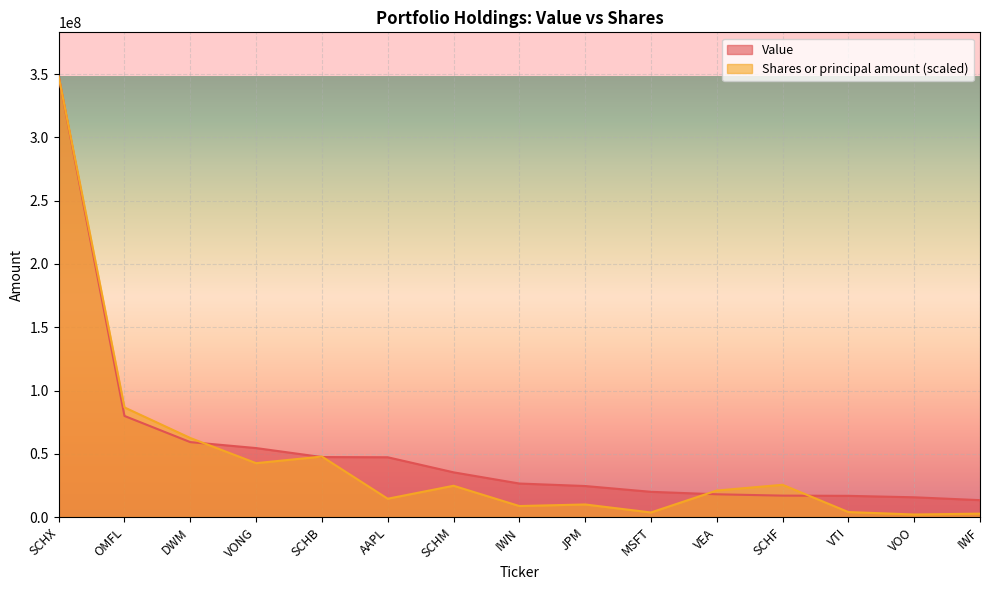

How many times do Shares or principal amount and Value cross each other?

5